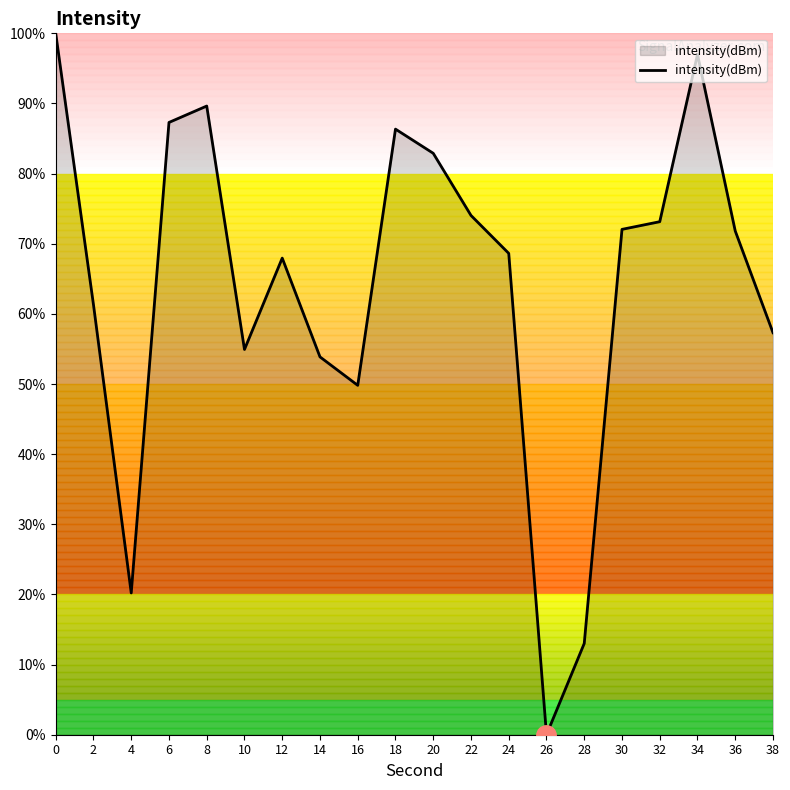

What is the difference between the maximum and minimum values?

100.0